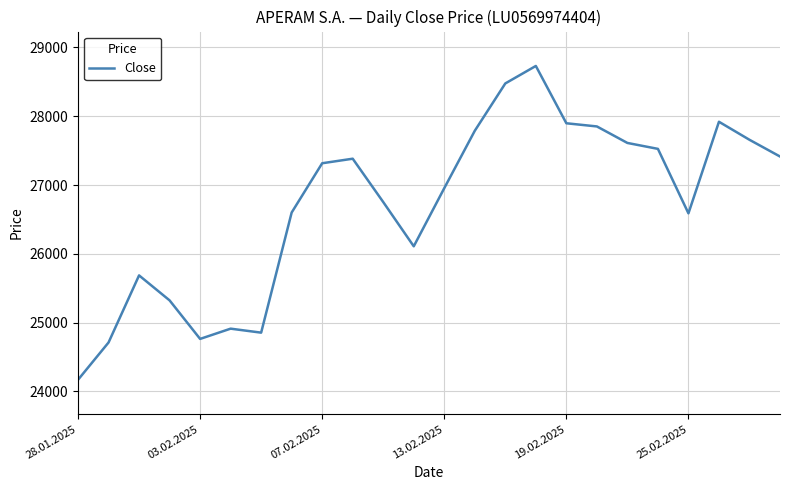

What is the difference between the maximum and minimum values?

4561